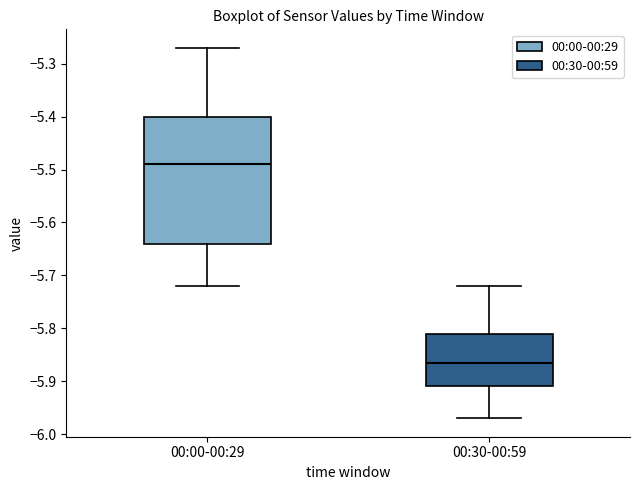

Which box has the lowest median line?

00:30-00:59